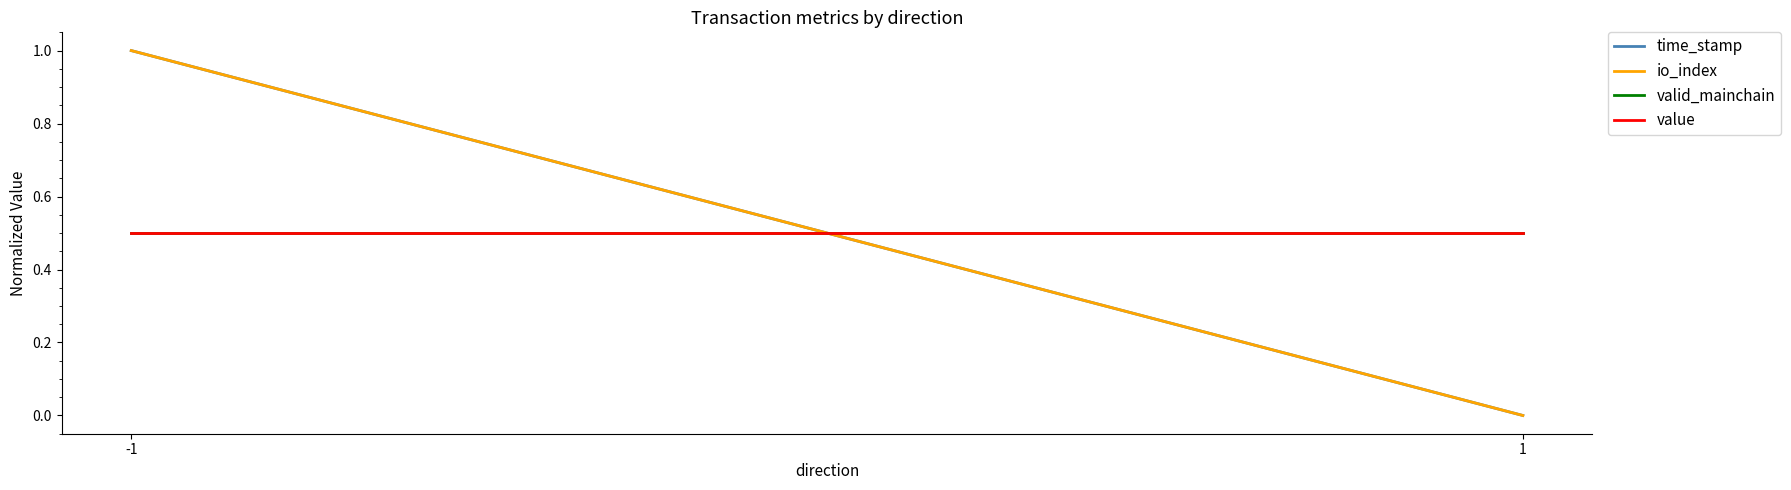

At which label is valid_mainchain closest to 0?

-1